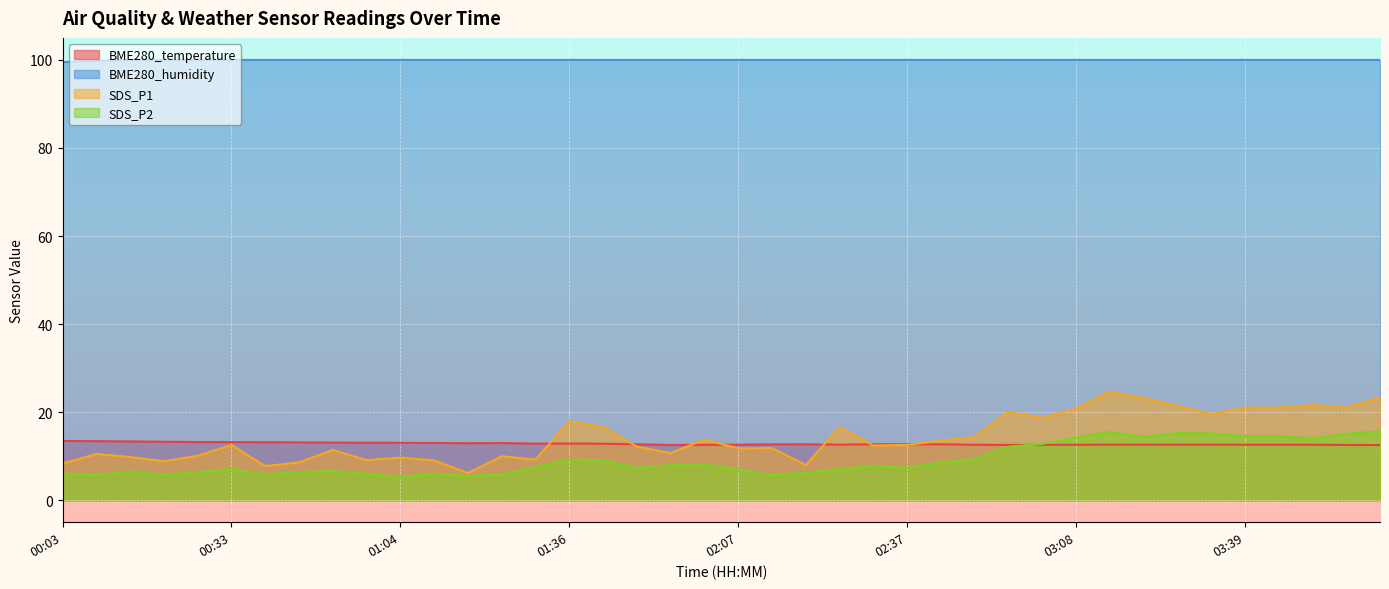

What is the sum of all BME280_temperature values?

513.0